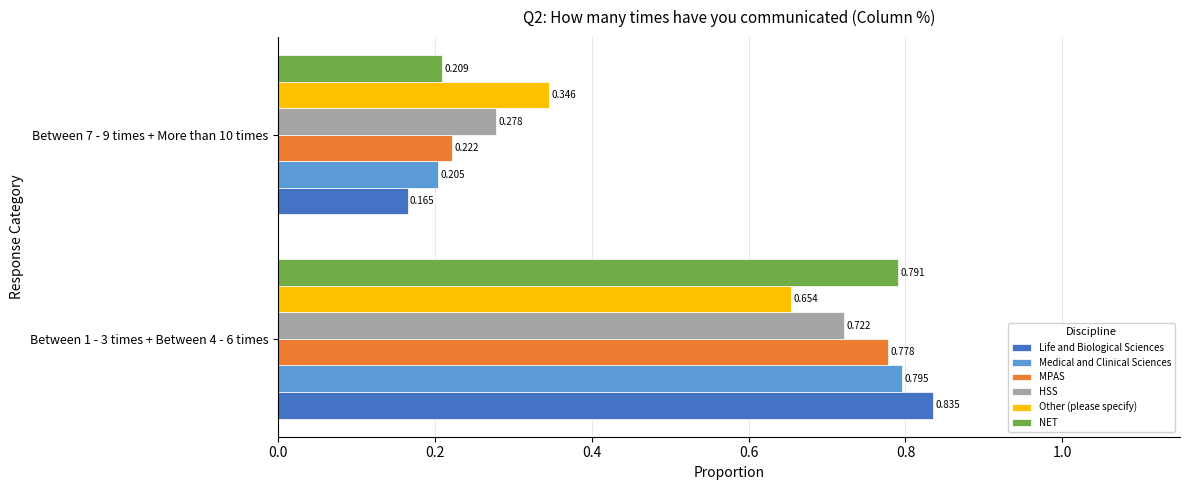

Count the Other (please specify) values in the range 0 to 1.

2